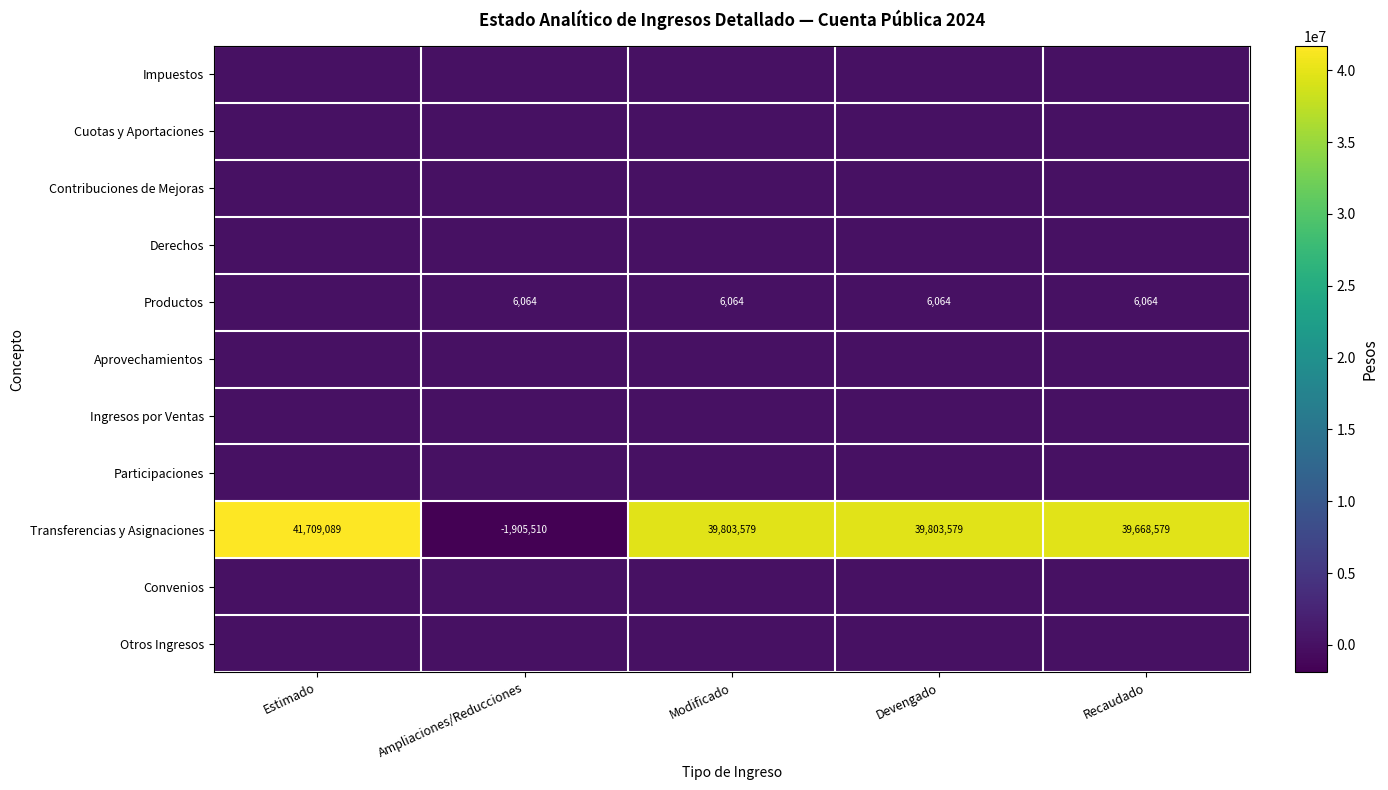

What is the average value of the Transferencias y Asignaciones series?

31815863